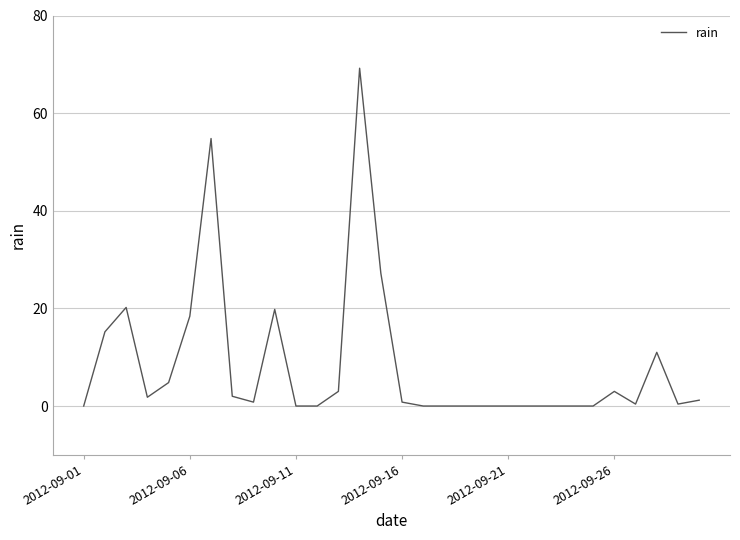

What is the difference between the maximum and minimum values?

69.2